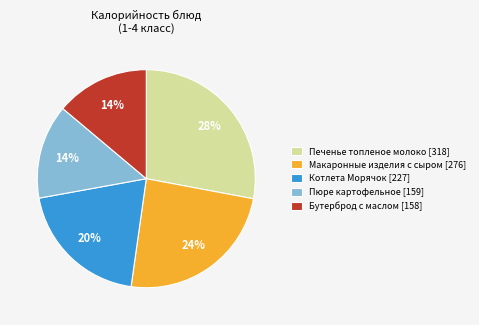

Combined, do Бутерброд с маслом [158] and Котлета Морячок [227] account for over 50%?

No